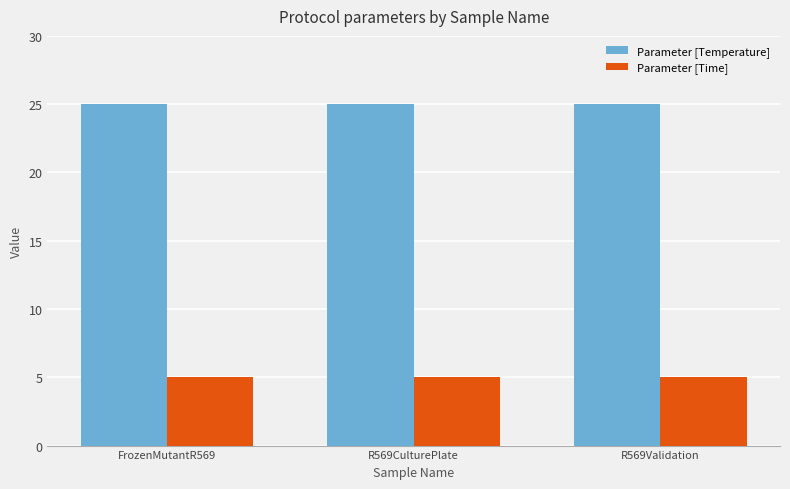

Is it true that Parameter [Temperature] equals 17 at FrozenMutantR569?

False